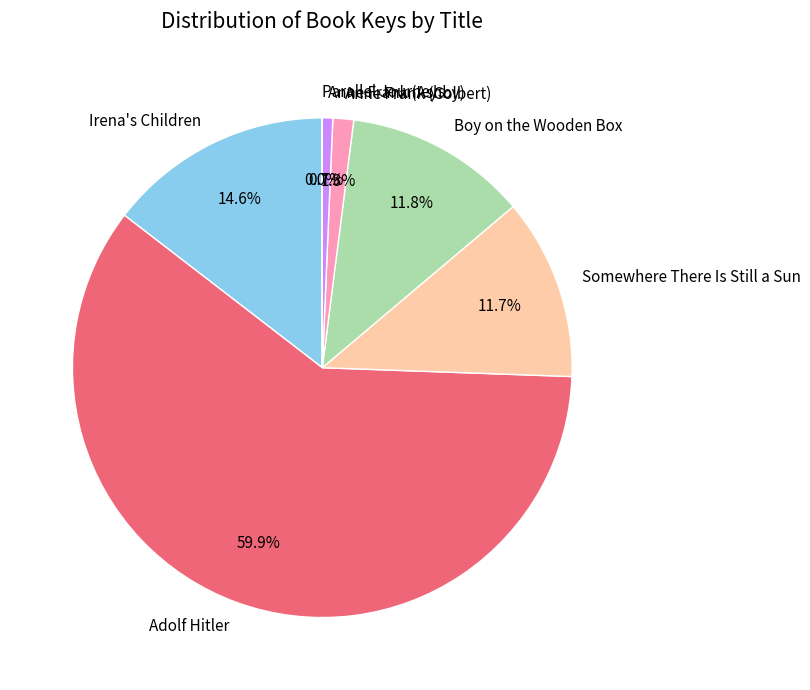

What is the ratio of the value at Irena's Children to the value at Boy on the Wooden Box?

1.2